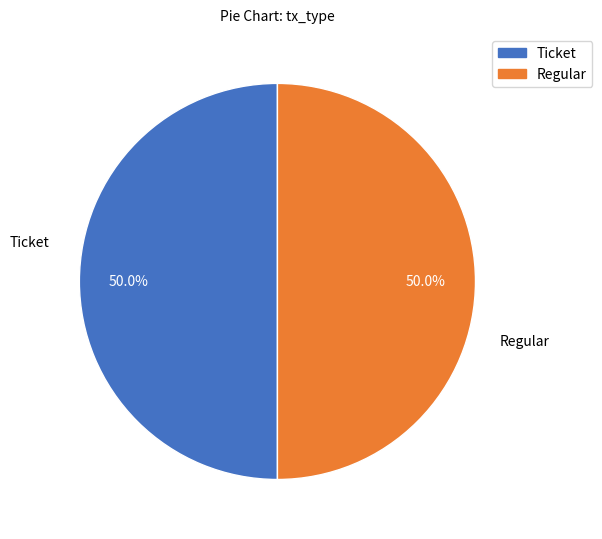

What percentage is NOT represented by Regular?

50.0%